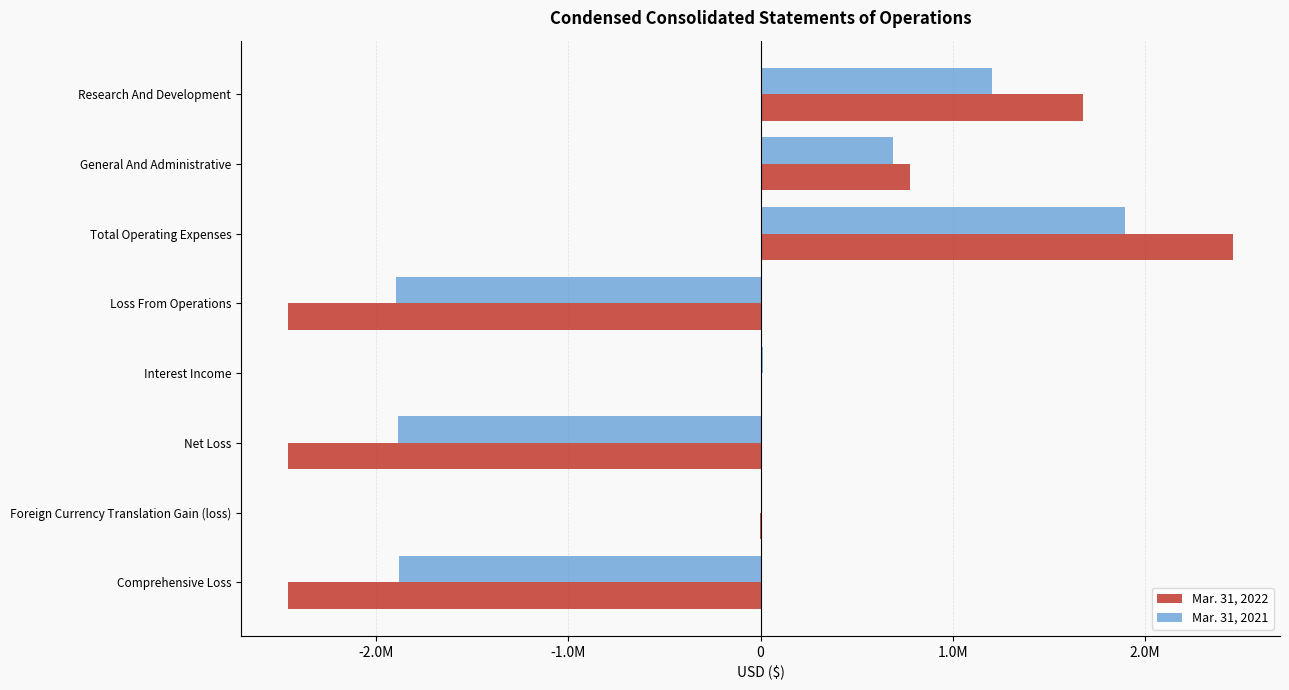

What are all the series names shown in the legend?

Mar. 31, 2022, Mar. 31, 2021